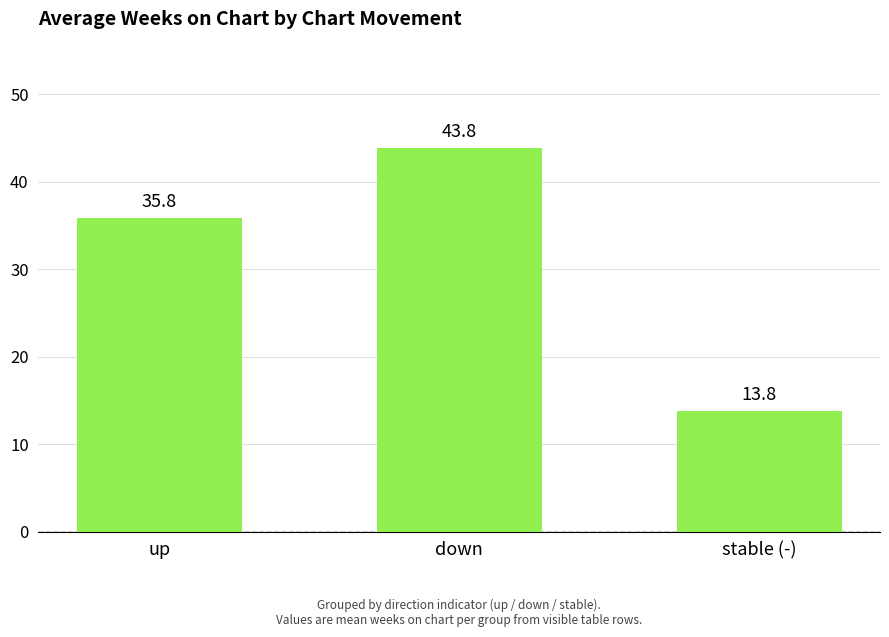

Reading left to right, extract all data points from this chart.

35.8	43.8	13.8